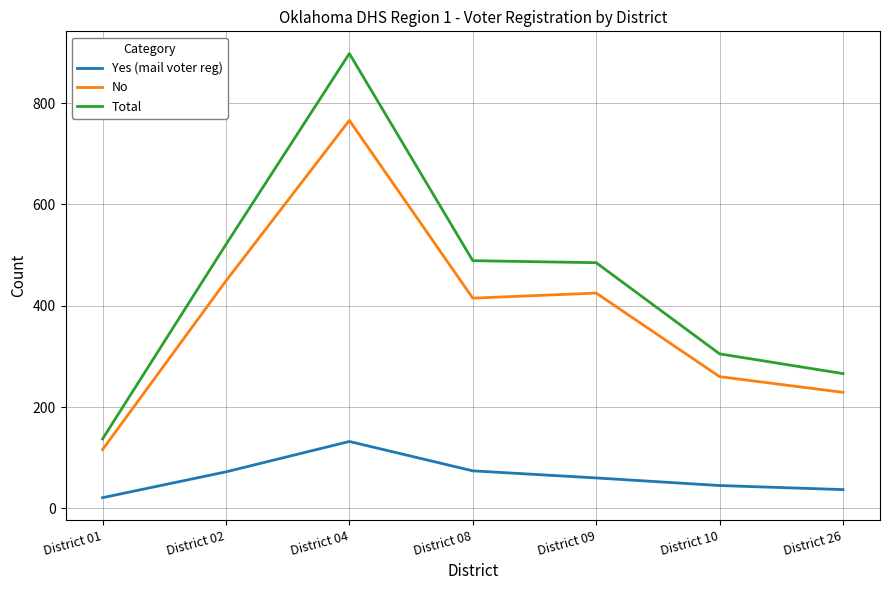

What is the total value across all series at District 10?

610